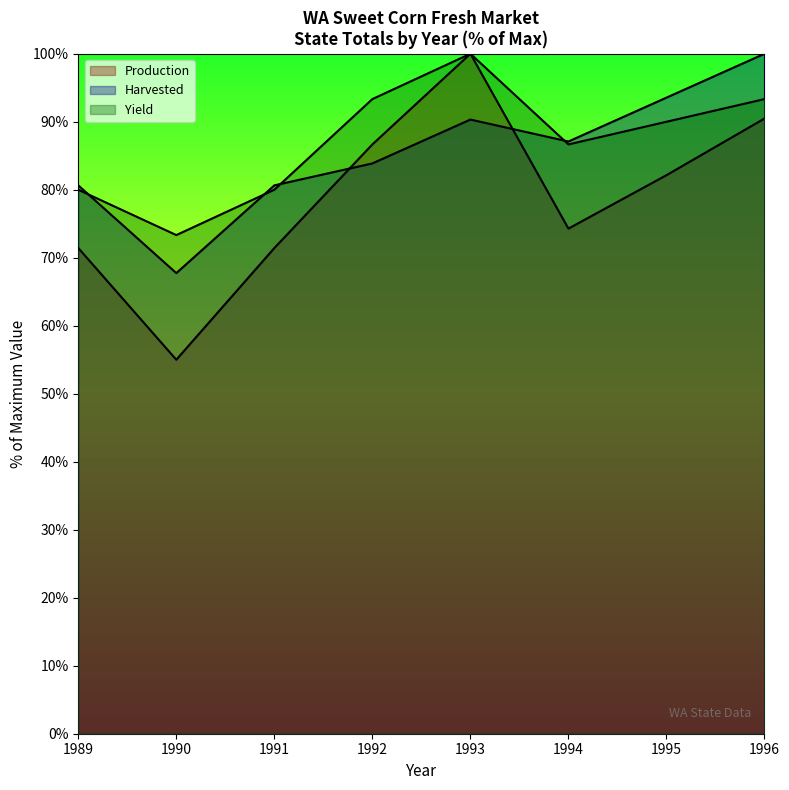

In Production, how many points are lower than both neighbors (excluding endpoints)?

2